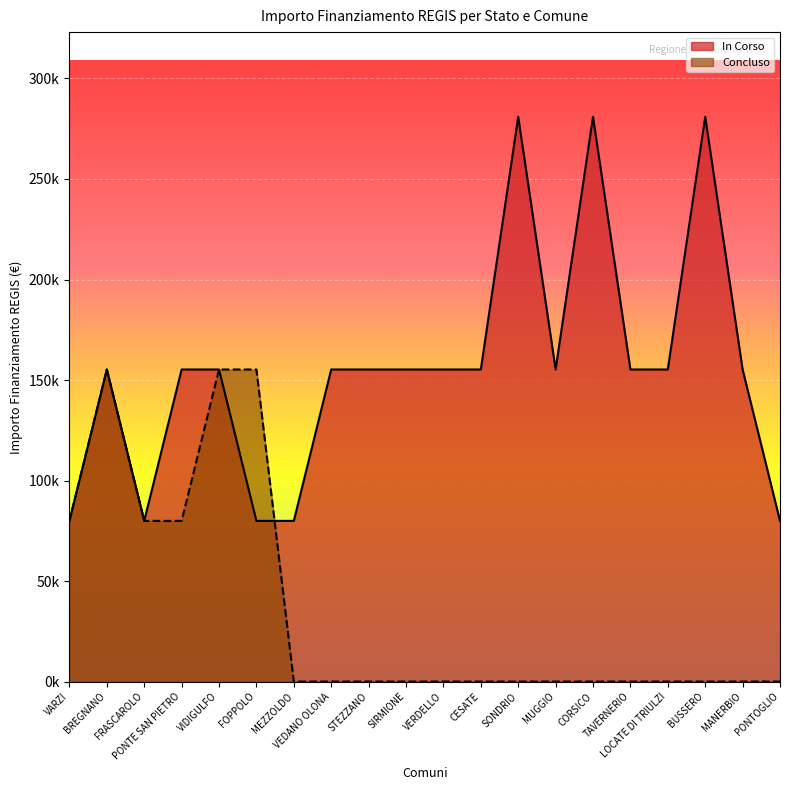

List the labels in order of In Corso value, smallest first.

VARZI, FRASCAROLO, FOPPOLO, MEZZOLDO, PONTOGLIO, BREGNANO, PONTE SAN PIETRO, VIDIGULFO, VEDANO OLONA, STEZZANO, SIRMIONE, VERDELLO, CESATE, MUGGIO, TAVERNERIO, LOCATE DI TRIULZI, MANERBIO, SONDRIO, CORSICO, BUSSERO